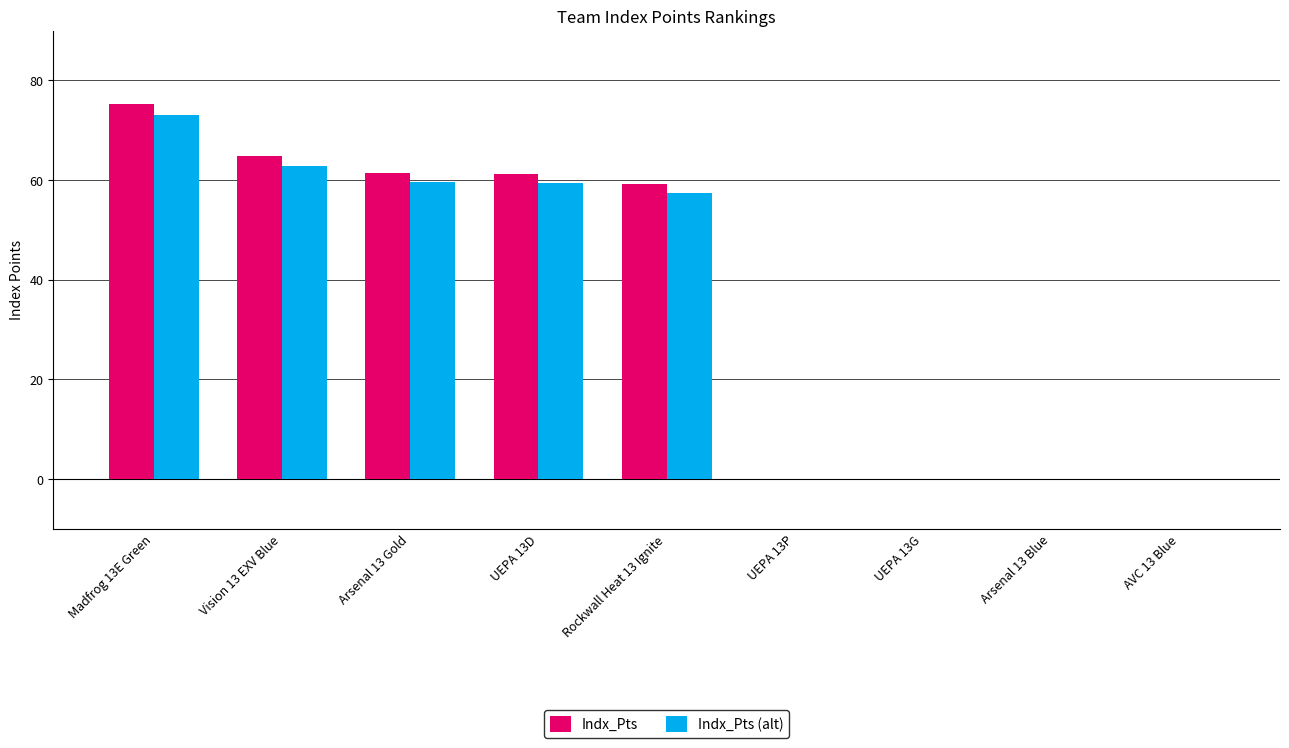

What is the total value across all series at Vision 13 EXV Blue?

127.5